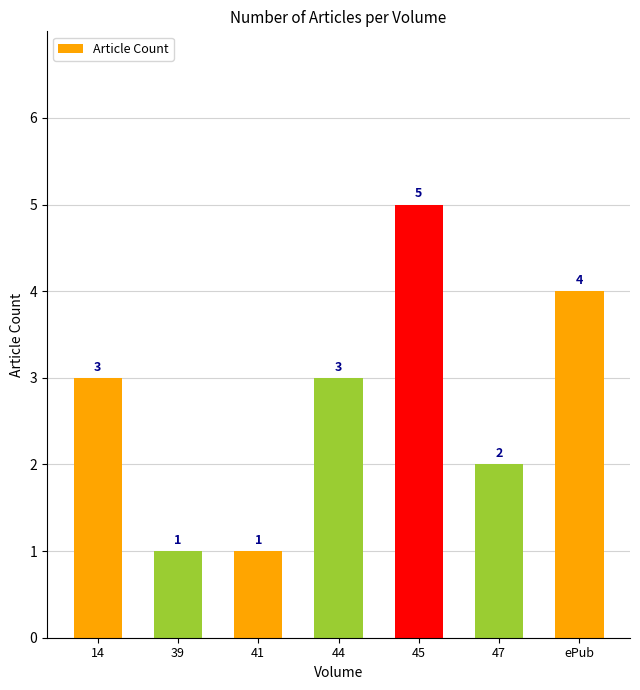

Count the values in the range 1 to 4.

6